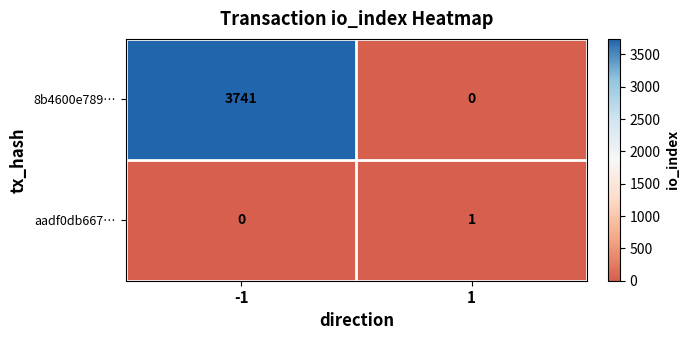

What is the total value across all series at -1?

3741